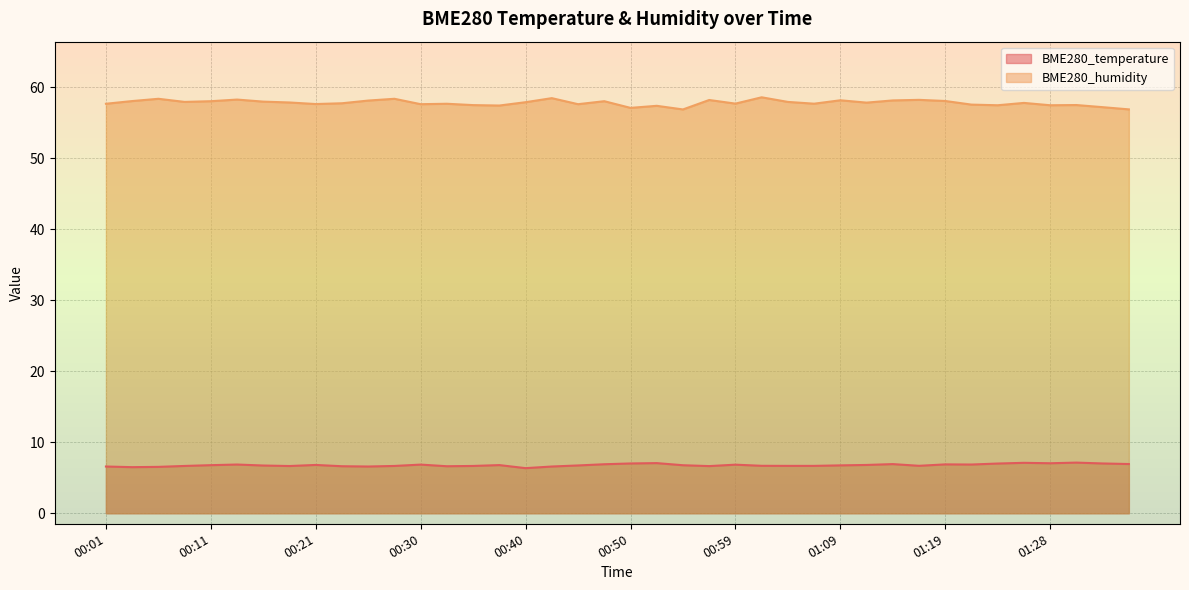

What is the label of the 24th point from the left?

00:57